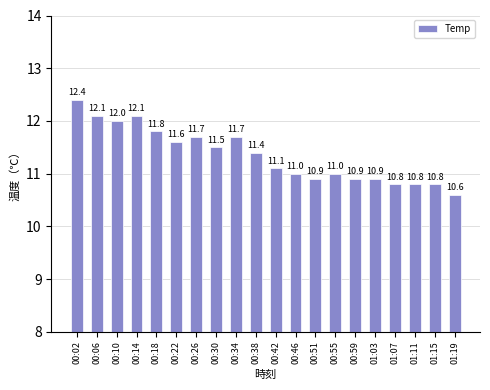

What is the smallest value displayed?

10.6